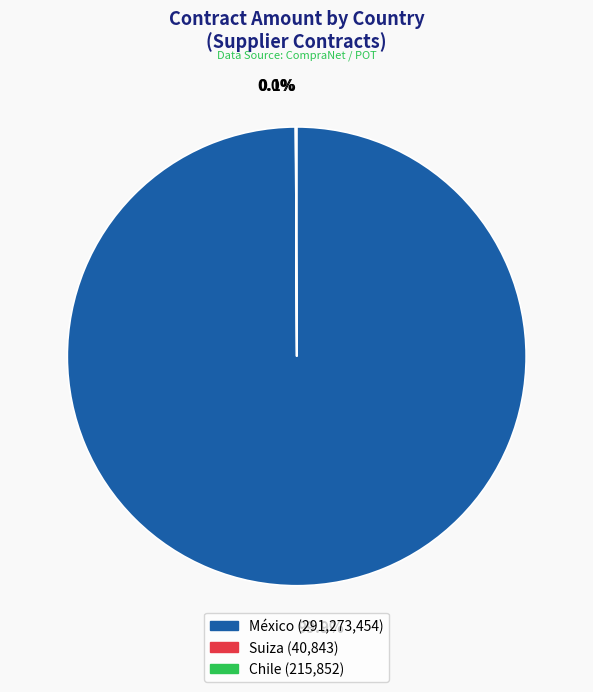

Which slice is the largest?

México (291,273,454)